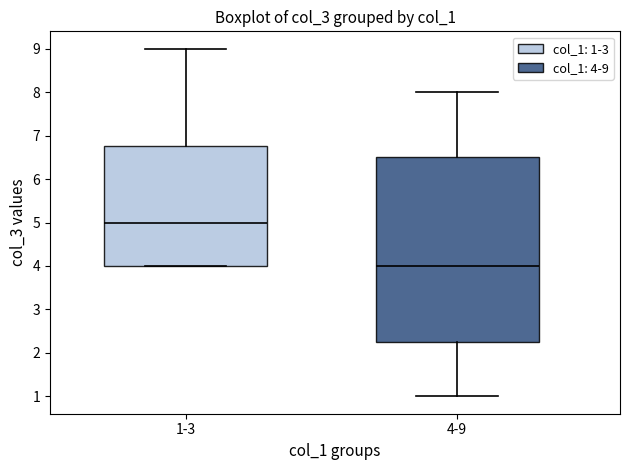

Reading left to right, transcribe this box plot: for each box, give where its median line is, the range the box spans, and where its two whiskers end, as read against the y-axis. The values are not printed on the chart, so give them approximately, as read against the axis.

1-3: median 5.0, box 4.0 to 6.8, whiskers 4.0 to 9.0
4-9: median 4.0, box 2.3 to 6.5, whiskers 1.0 to 8.0